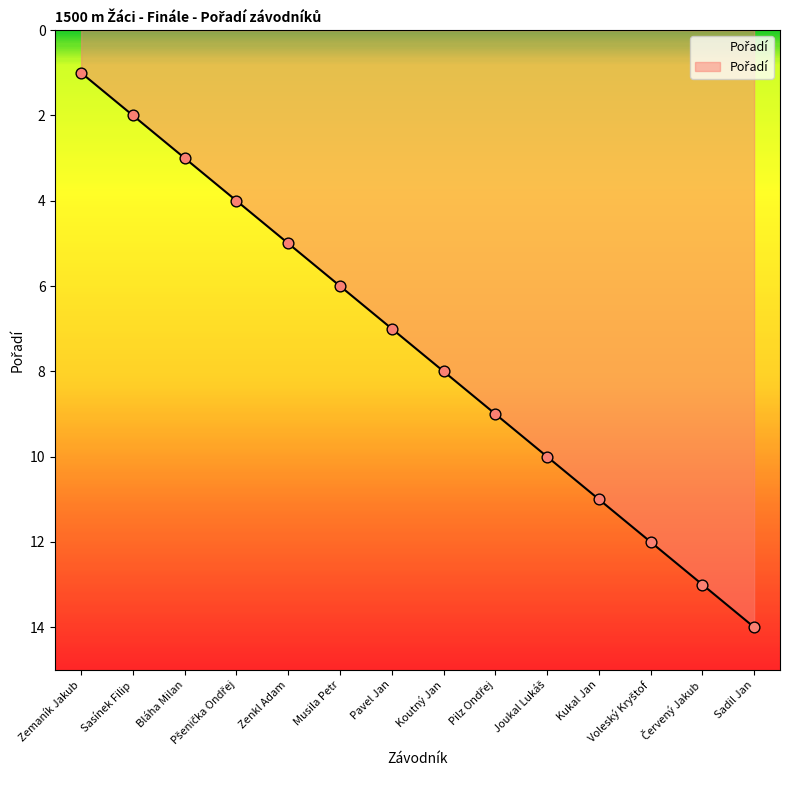

Which has a higher value, Sadil Jan or Sasínek Filip?

Sadil Jan